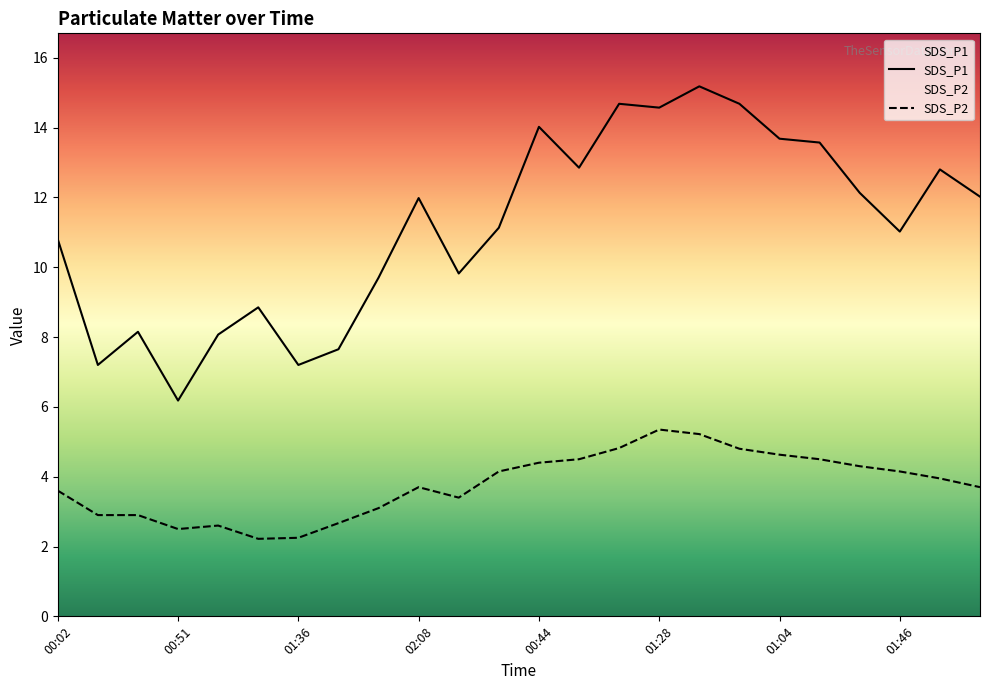

Reading left to right, extract all data points from this chart.

SDS_P1: 10.8	7.2	8.2	6.2	8.1	8.8	7.2	7.7	9.7	12.0	9.8	11.1	14.0	12.8	14.7	14.6	15.2	14.7	13.7	13.6	12.1	11.0	12.8	12.0
SDS_P2: 3.6	2.9	2.9	2.5	2.6	2.2	2.2	2.7	3.1	3.7	3.4	4.2	4.4	4.5	4.8	5.3	5.2	4.8	4.6	4.5	4.3	4.2	4.0	3.7